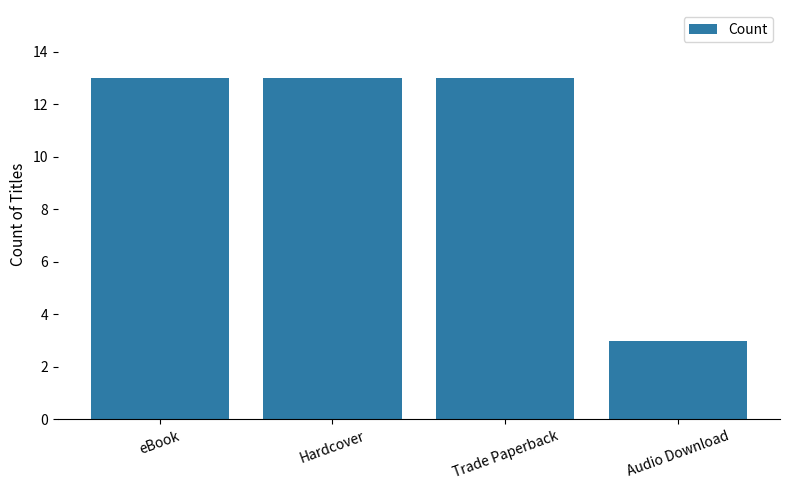

What is the change in value from Hardcover to Audio Download?

-10